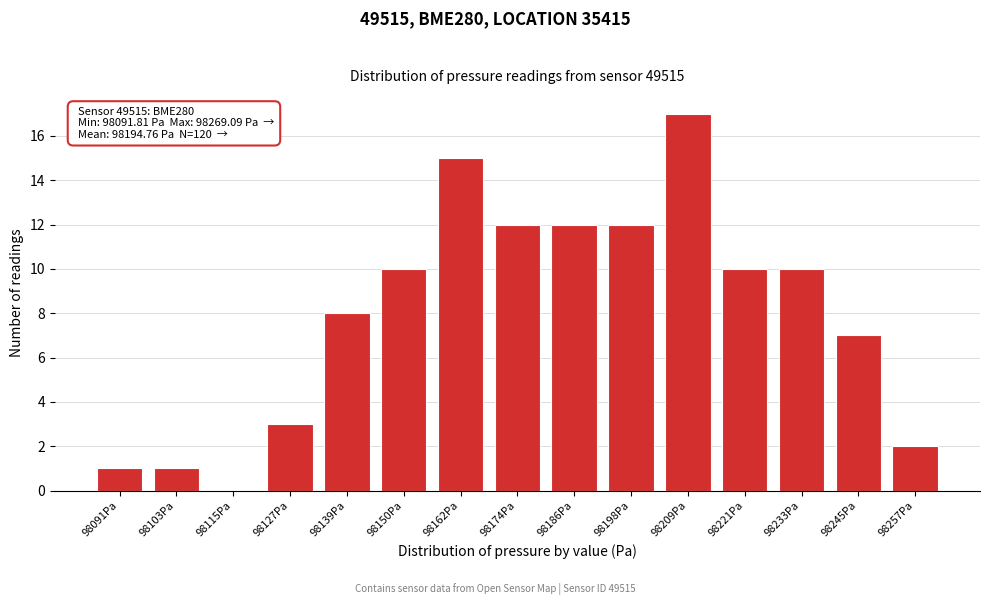

Reading right to left, what are all the values shown in this chart?

98257Pa=2	98245Pa=7	98233Pa=10	98221Pa=10	98209Pa=17	98198Pa=12	98186Pa=12	98174Pa=12	98162Pa=15	98150Pa=10	98139Pa=8	98127Pa=3	98115Pa=0	98103Pa=1	98091Pa=1